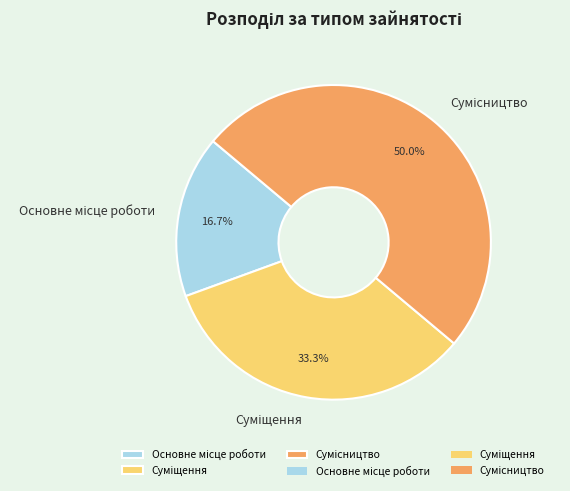

The Суміщення slice represents 26% of the pie. True or false?

False